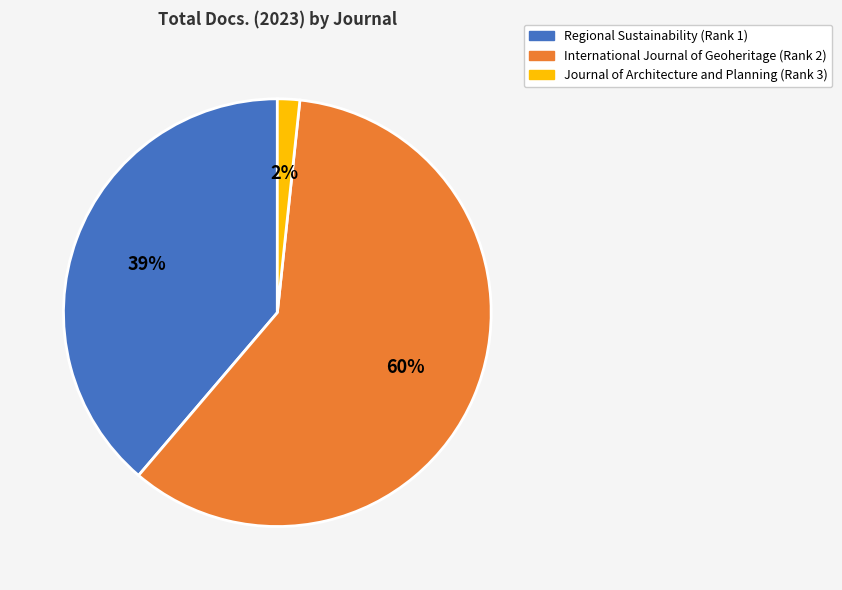

Which has a higher value, International Journal of Geoheritage (Rank 2) or Regional Sustainability (Rank 1)?

International Journal of Geoheritage (Rank 2)